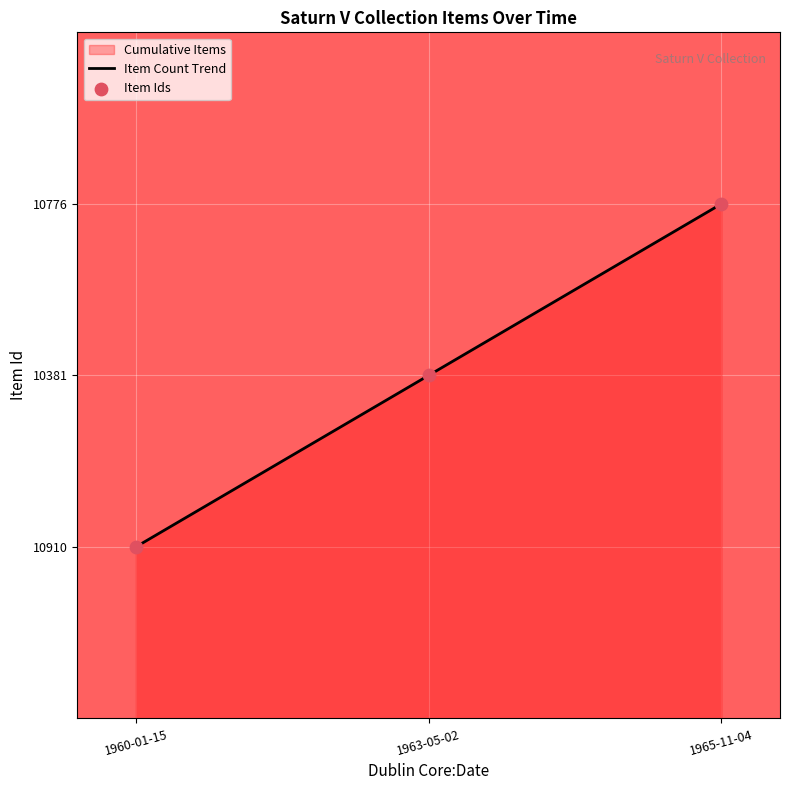

What is the total value across all series at 1965-11-04?

6